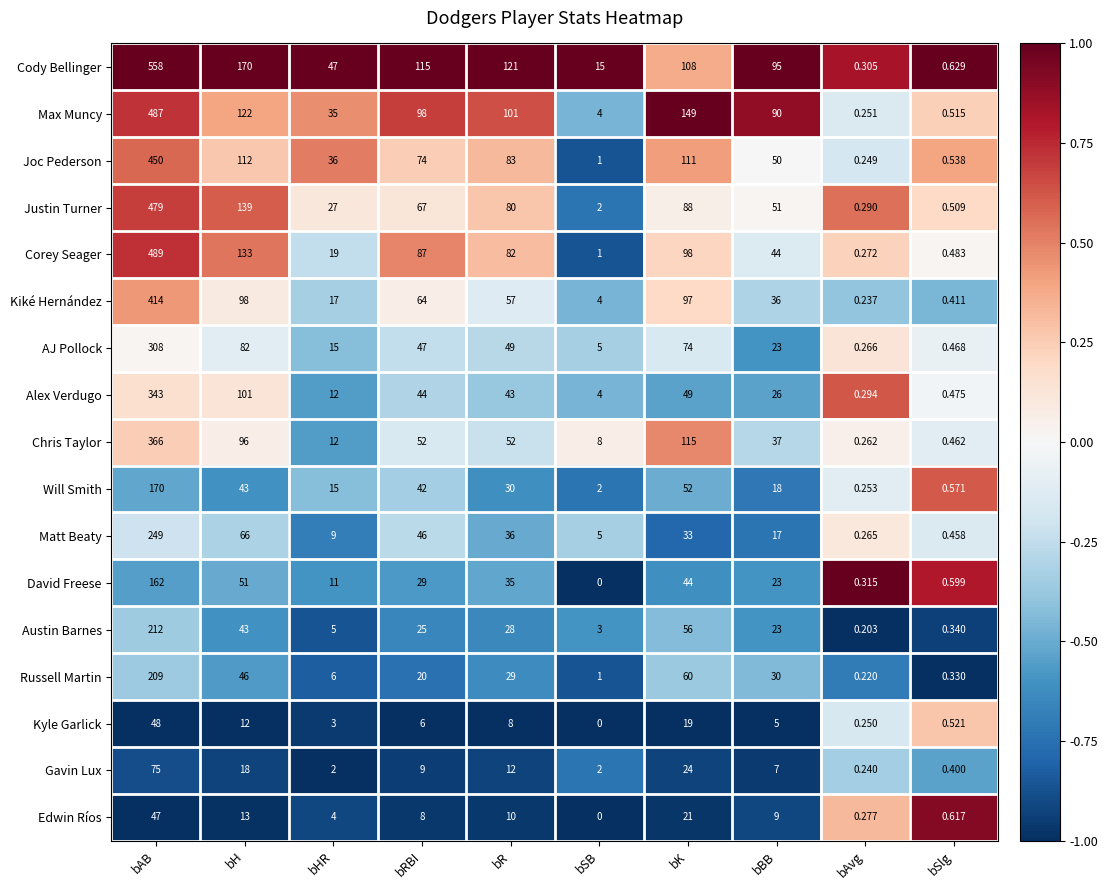

Where does the Joc Pederson series first go above 74?

bAB